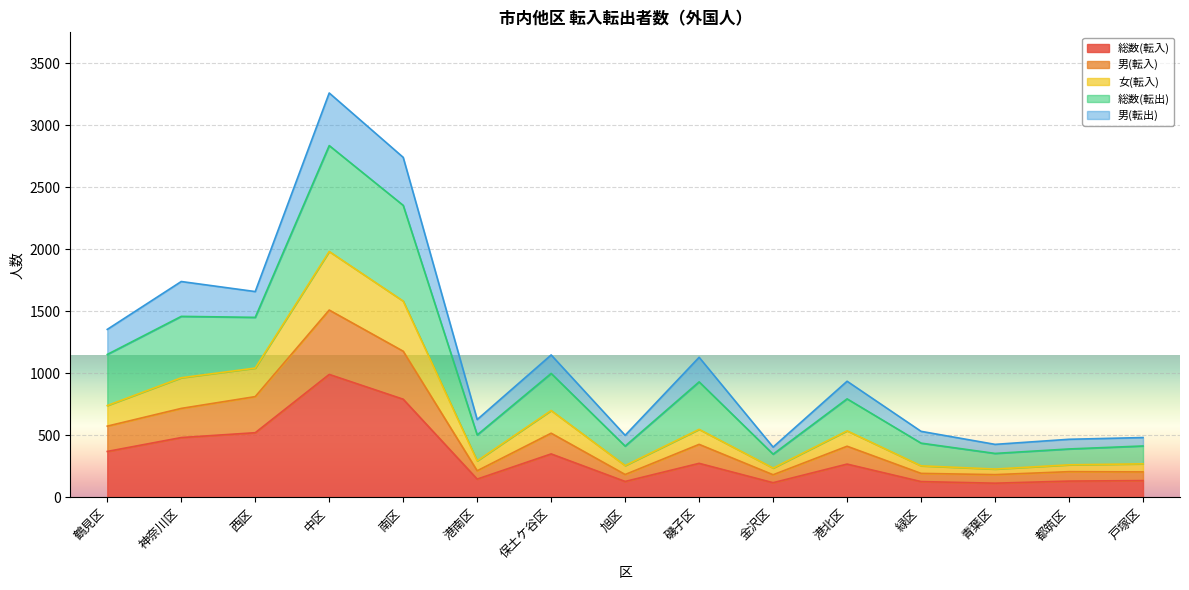

What position from the left is 鶴見区?

1